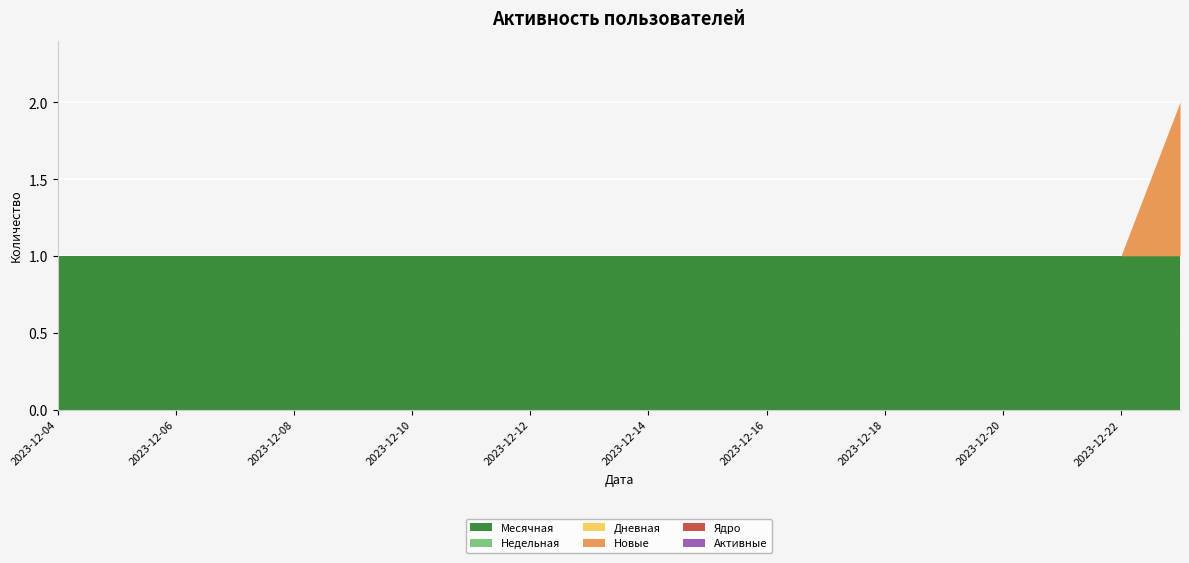

True or false: Новые and Месячная cross at least once.

False